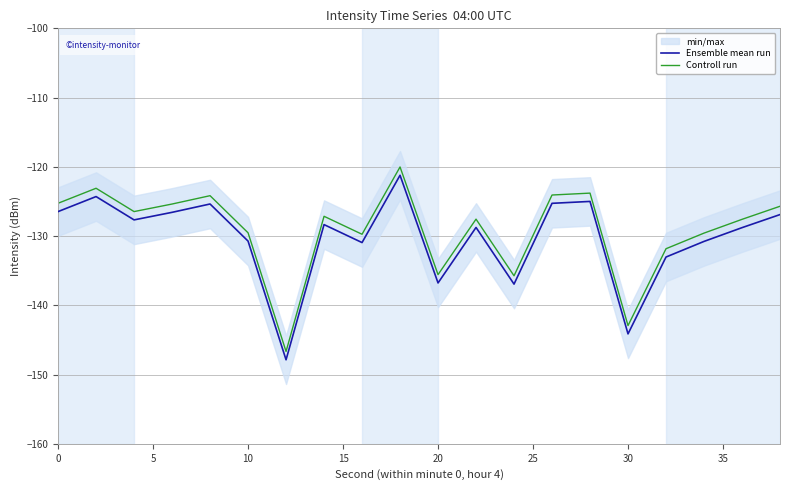

What is the smallest value displayed?

-147.9